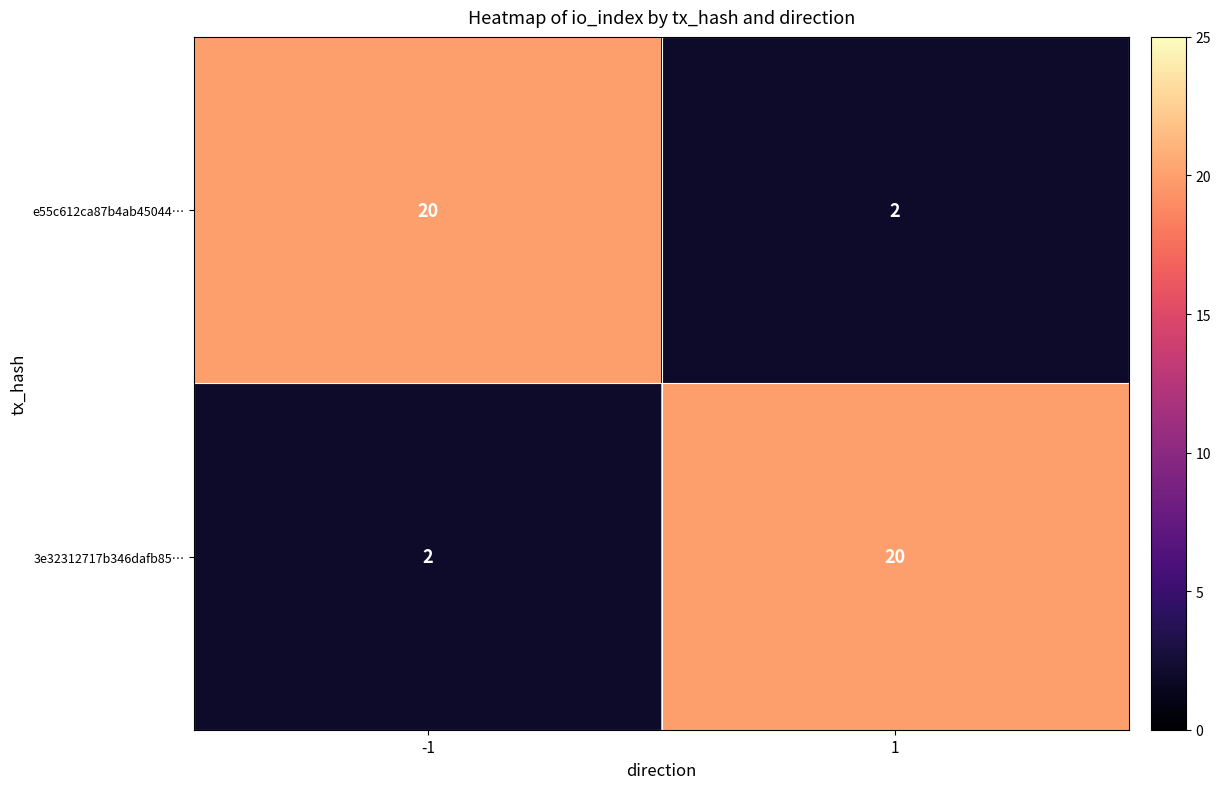

What is the sum of the e55c612ca87b4ab45044… values at -1 and 1?

22